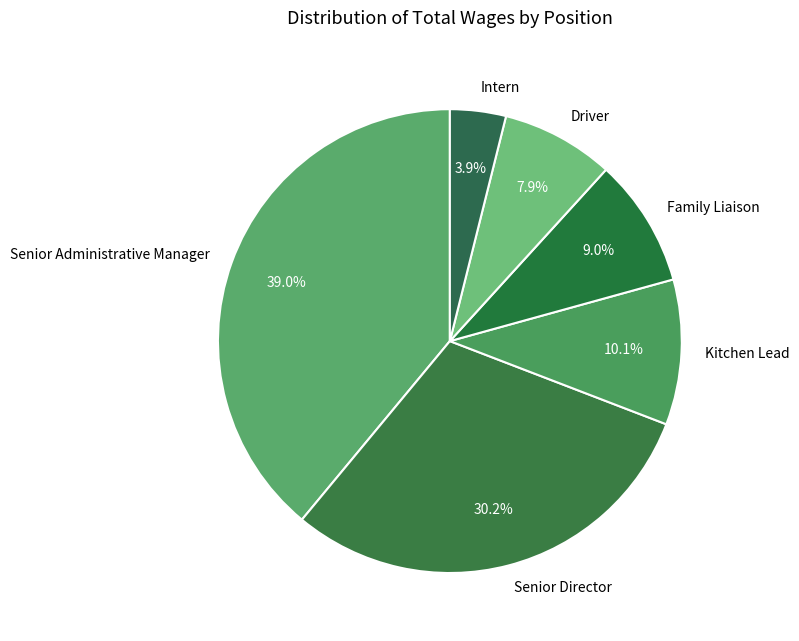

The Kitchen Lead slice represents 24% of the pie. True or false?

False